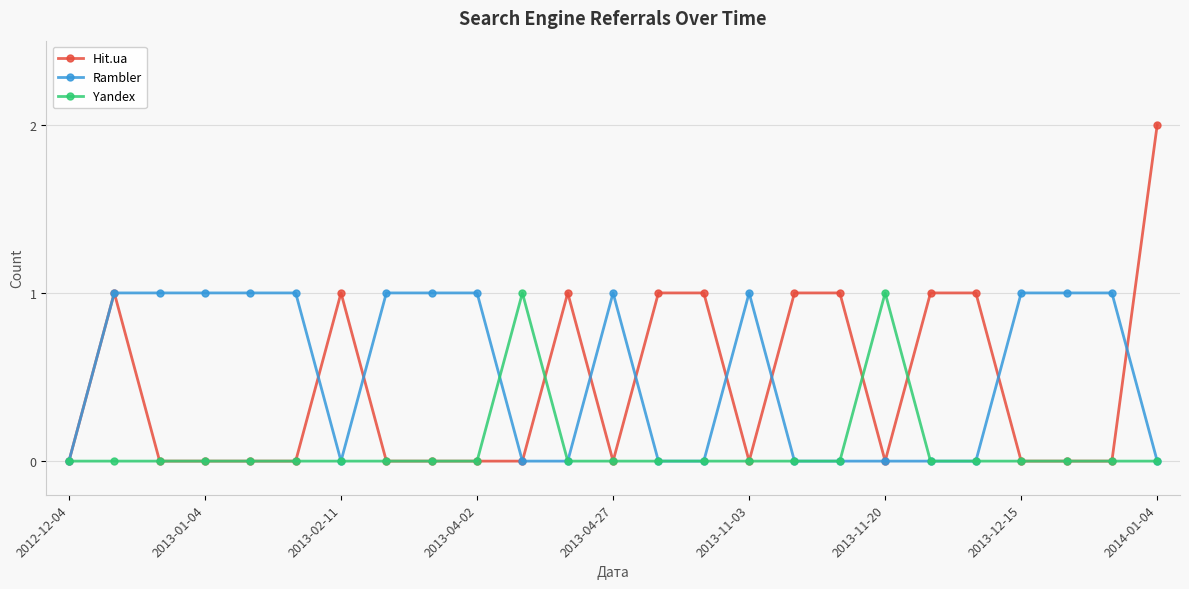

Rank the series by their average value, from highest to lowest.

Rambler, Hit.ua, Yandex